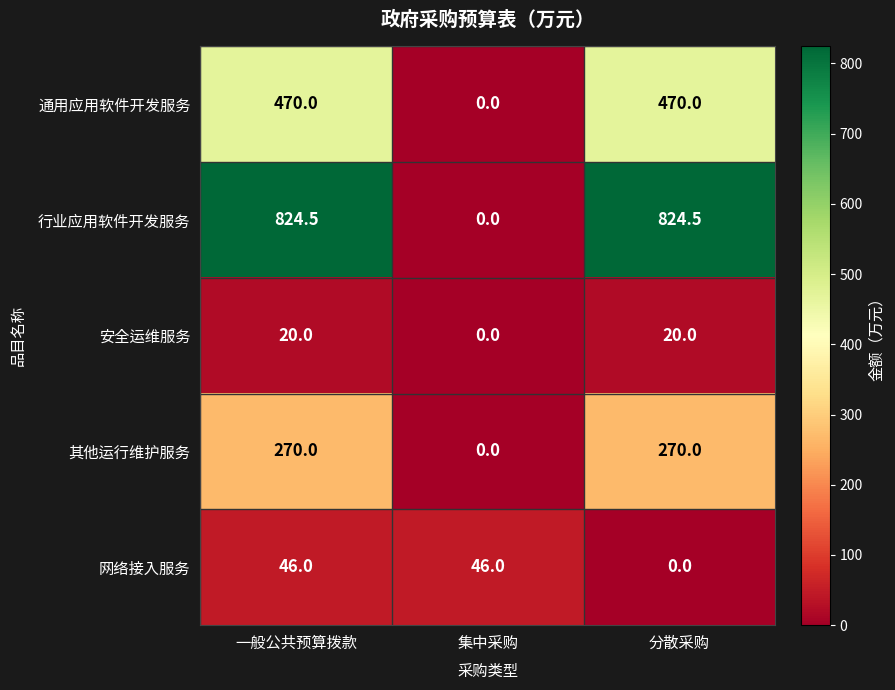

Rank the series by their maximum value, from lowest to highest.

安全运维服务, 网络接入服务, 其他运行维护服务, 通用应用软件开发服务, 行业应用软件开发服务